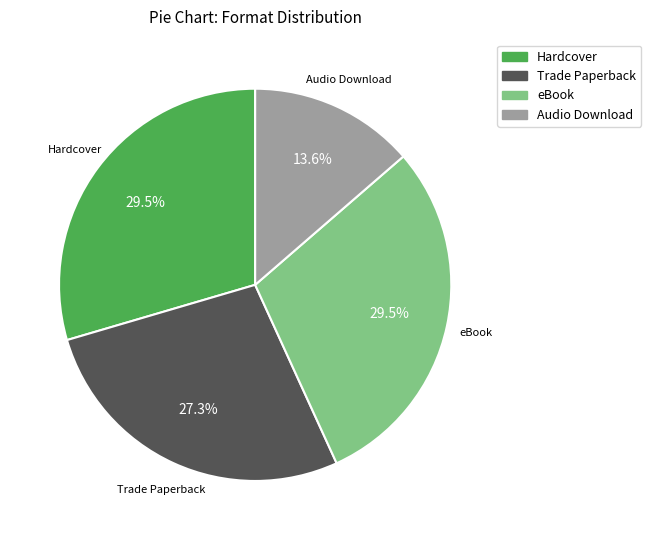

Which has a higher value, Hardcover or Trade Paperback?

Hardcover